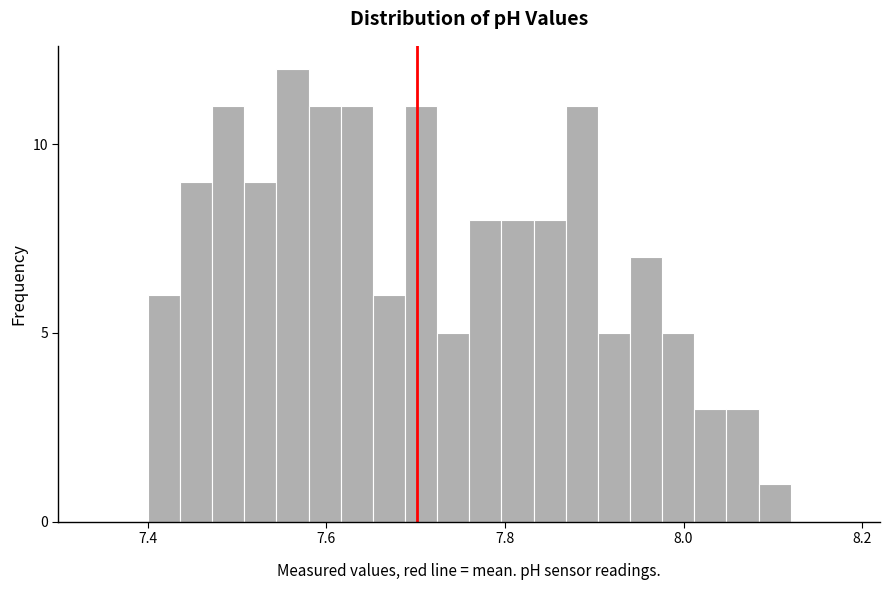

Read against the x-axis, roughly where is the centre of the tallest bar?

7.56